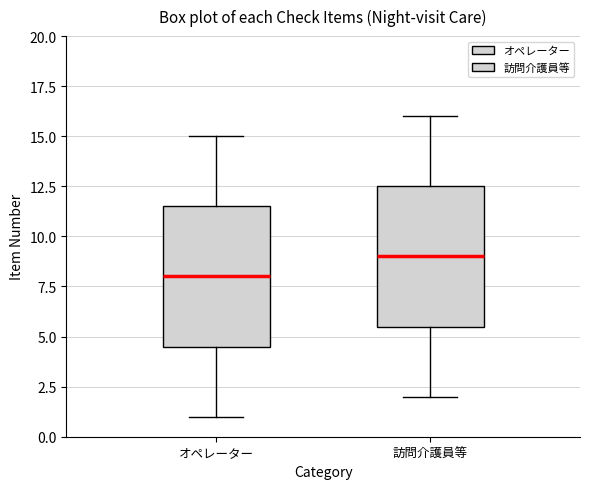

Where does the median line of the box for オペレーター sit on the y-axis? The values are not printed on the chart, so give them approximately, as read against the axis.

8.0